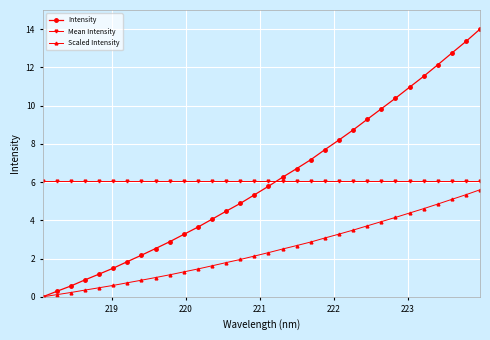

True or false: Intensity has more than 2 interior local peaks.

False